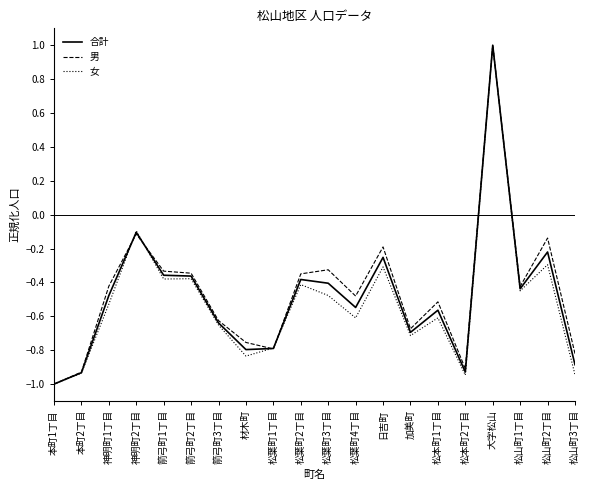

Is the value of 女 at 箭弓町2丁目 greater than the value of 合計 at 神明町2丁目?

No